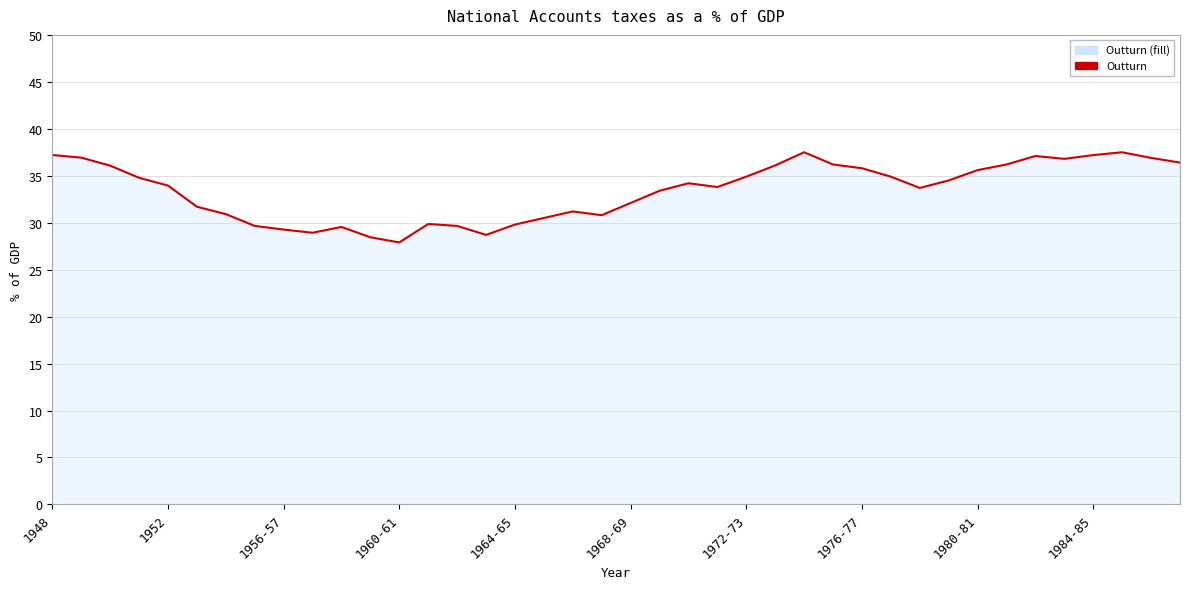

What is the minimum value shown in the chart?

27.9